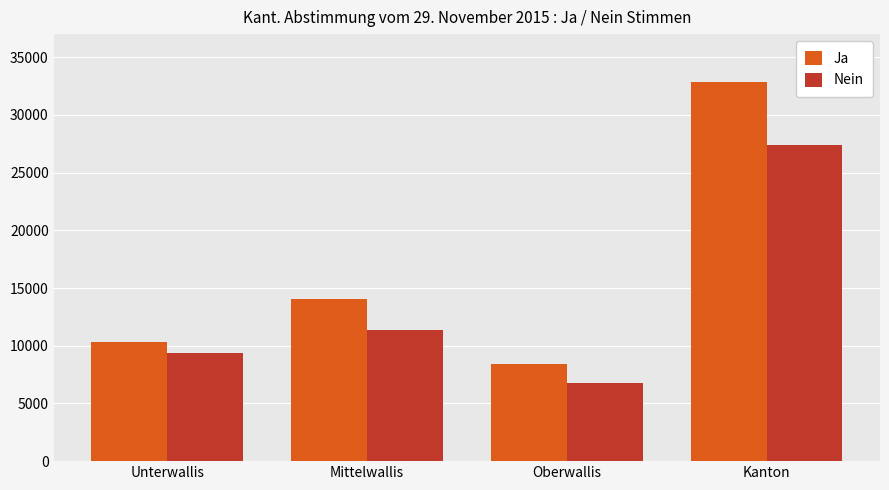

List the series in order of their overall mean, highest first.

Ja, Nein